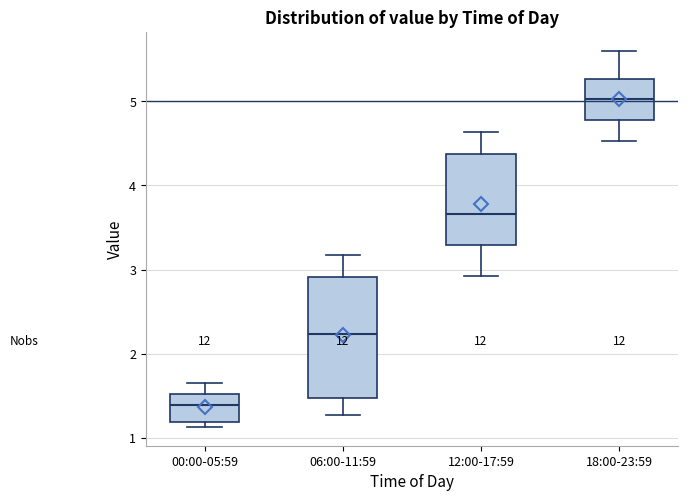

Which box is the tallest, from its lower edge to its upper edge?

06:00-11:59